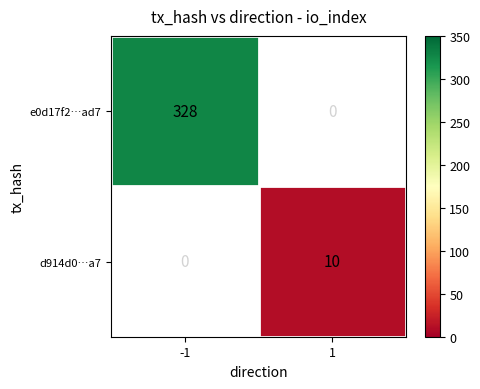

How many series are shown in this chart?

2